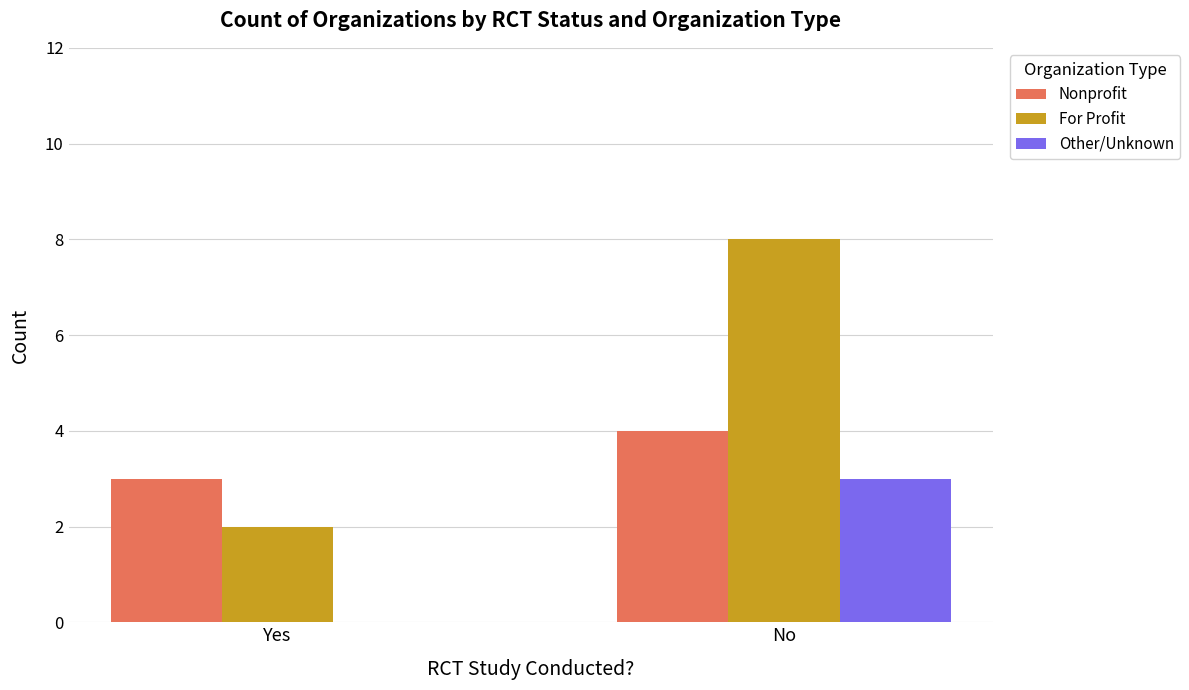

What is the average value of the Other/Unknown series?

2